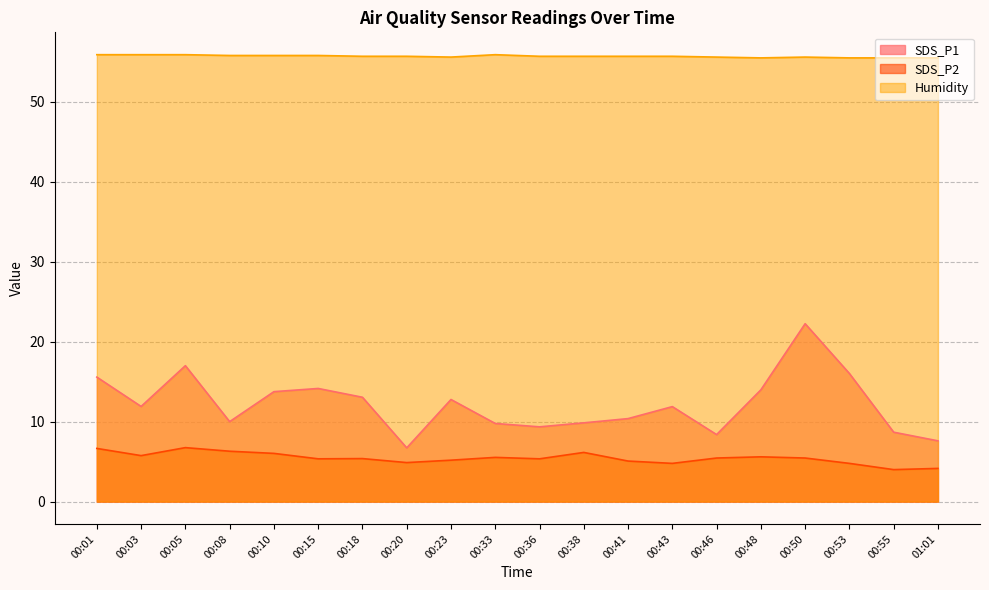

What is the smallest value displayed?

4.0